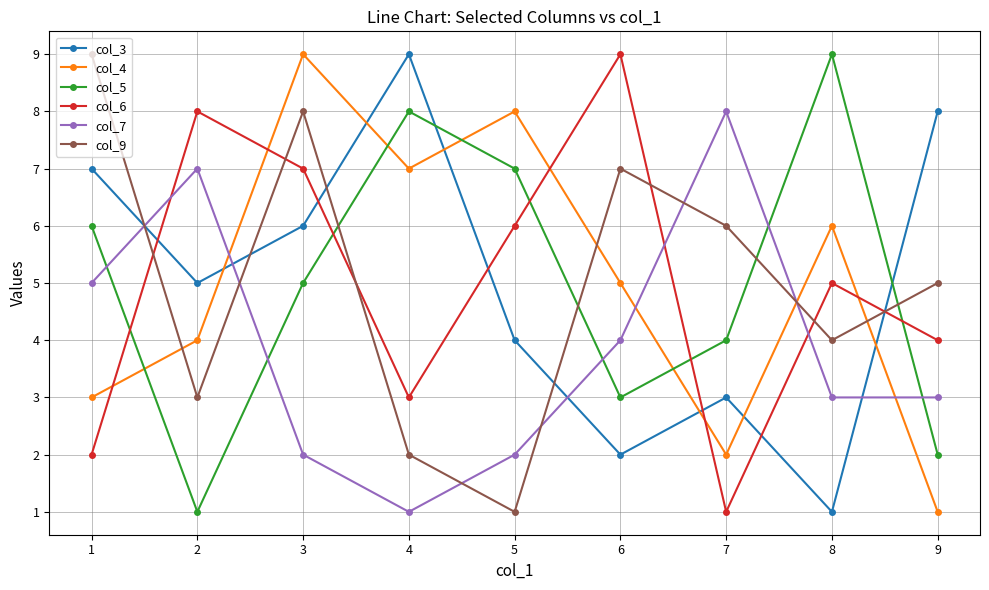

Where is the first local minimum for col_6?

4